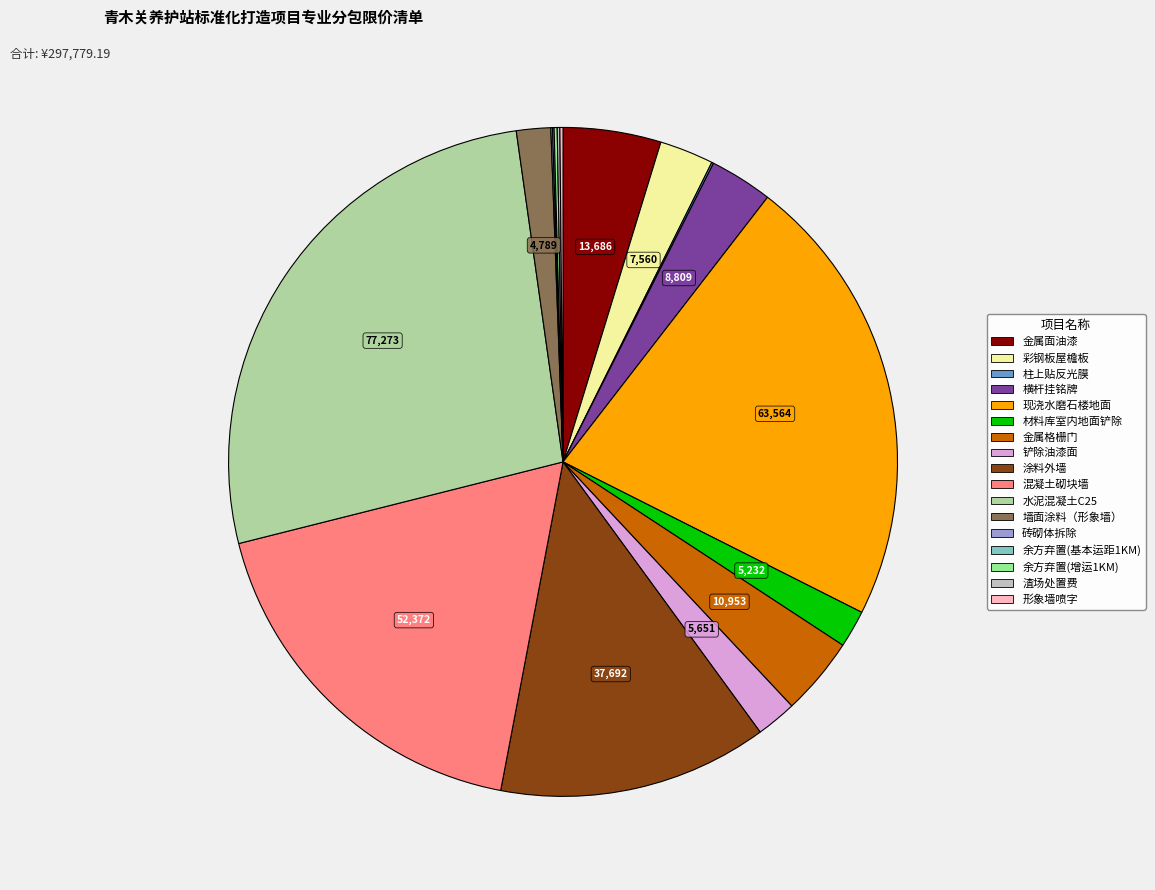

Which slice is the largest?

水泥混凝土C25